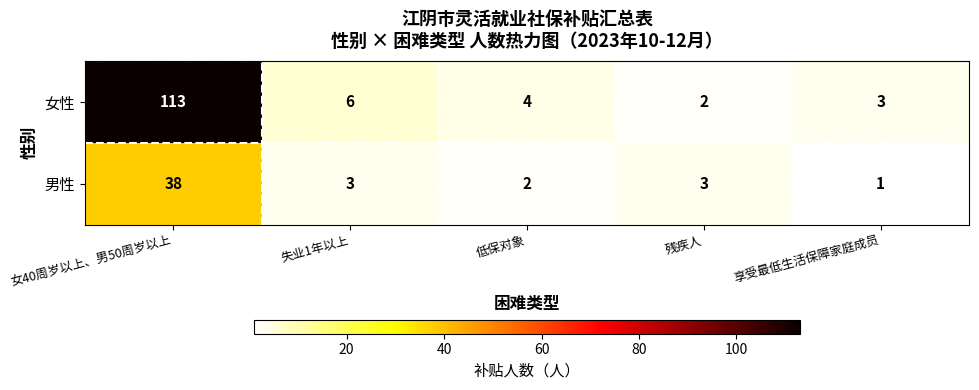

At how many categories does at least one series exceed 1?

5